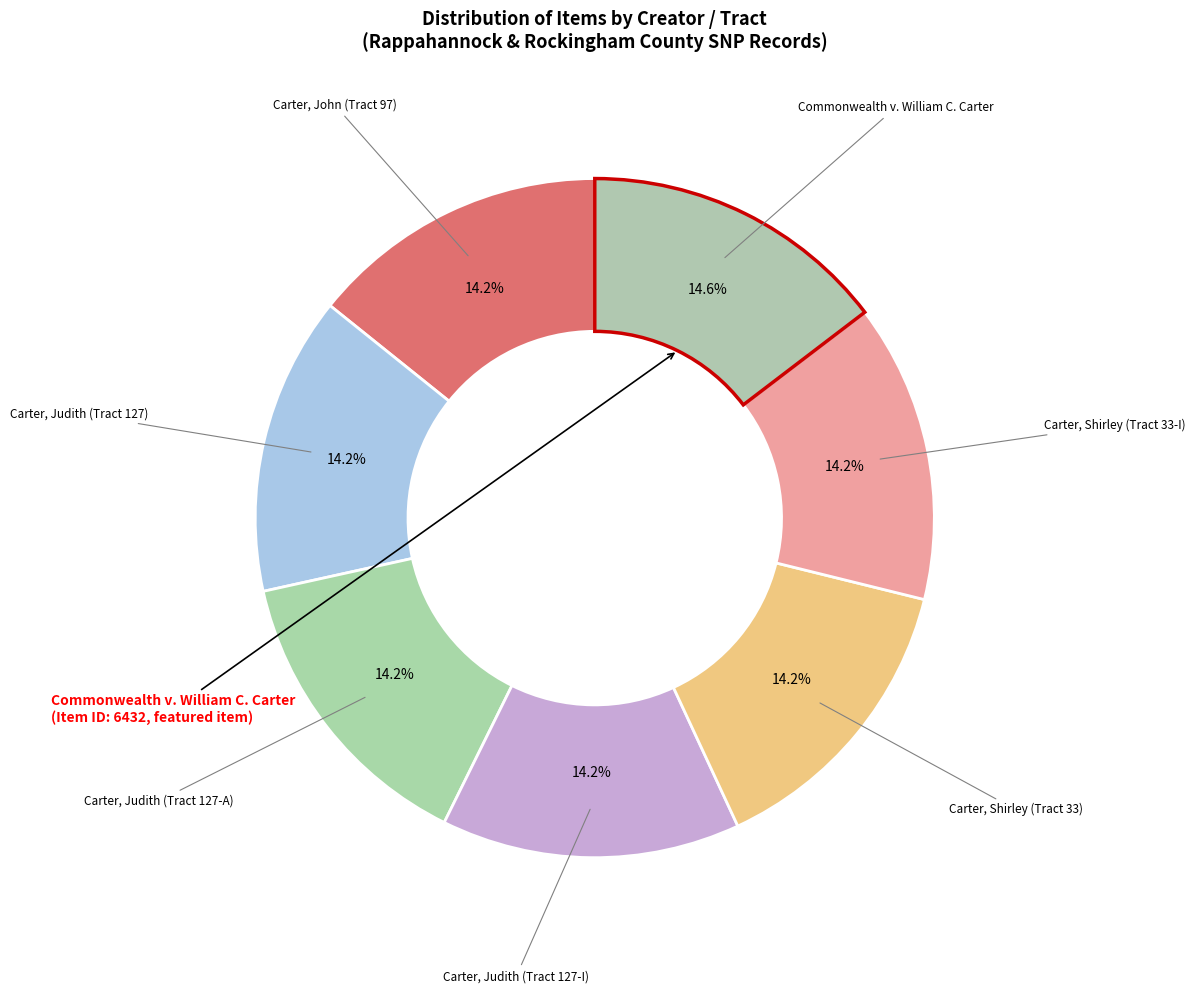

To the nearest percent, what is the combined percentage of Carter, Judith (Tract 127-A) and Carter, John (Tract 97)?

28%